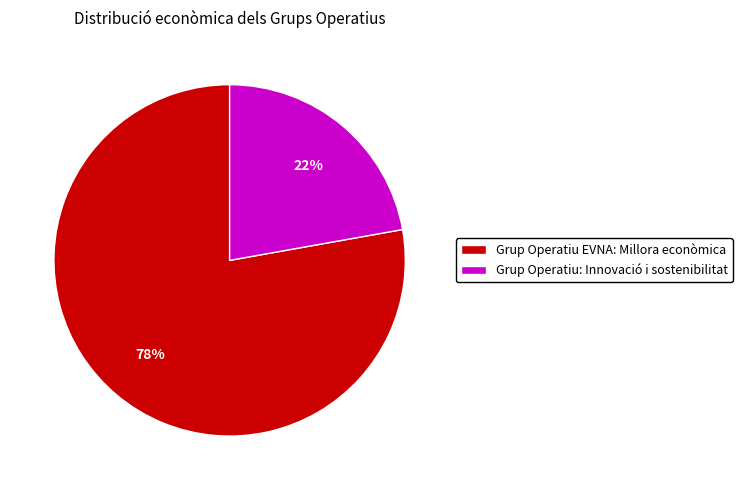

Which has a higher value, Grup Operatiu: Innovació i sostenibilitat or Grup Operatiu EVNA: Millora econòmica?

Grup Operatiu EVNA: Millora econòmica